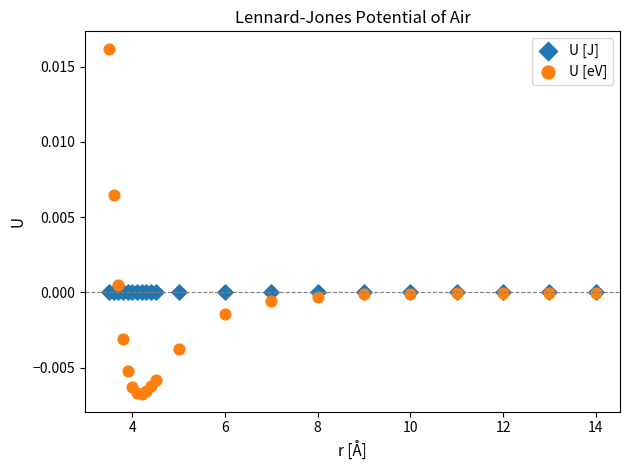

Which series contains the lowest Y value?

U [eV]